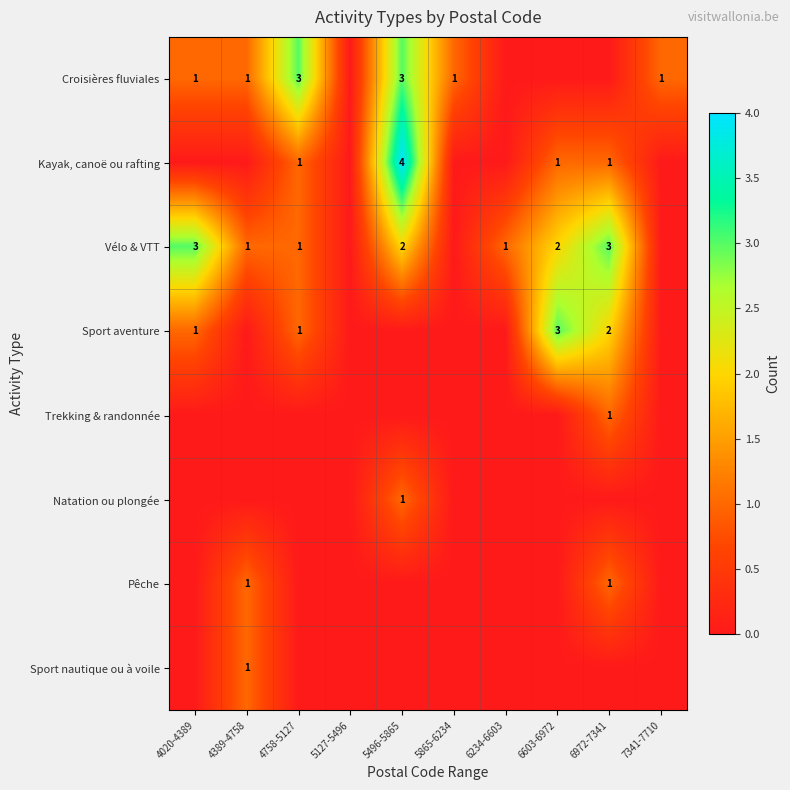

How many values in the Sport nautique ou à voile series exceed 0?

1